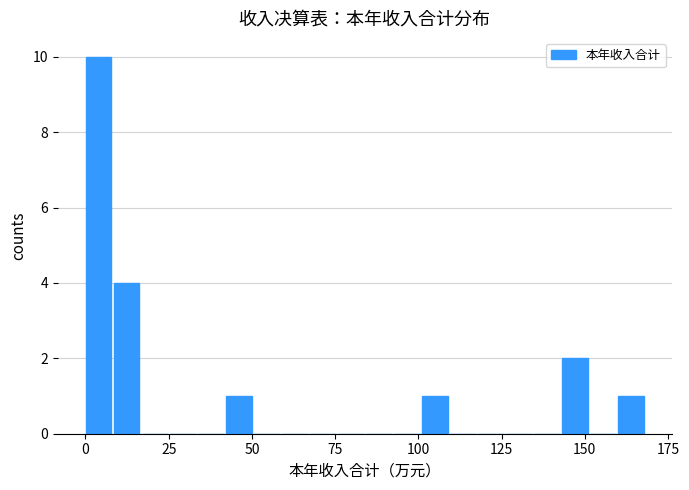

Around what value on the x-axis is the tallest bar? Give the approximate position of its centre, as read against the axis.

5